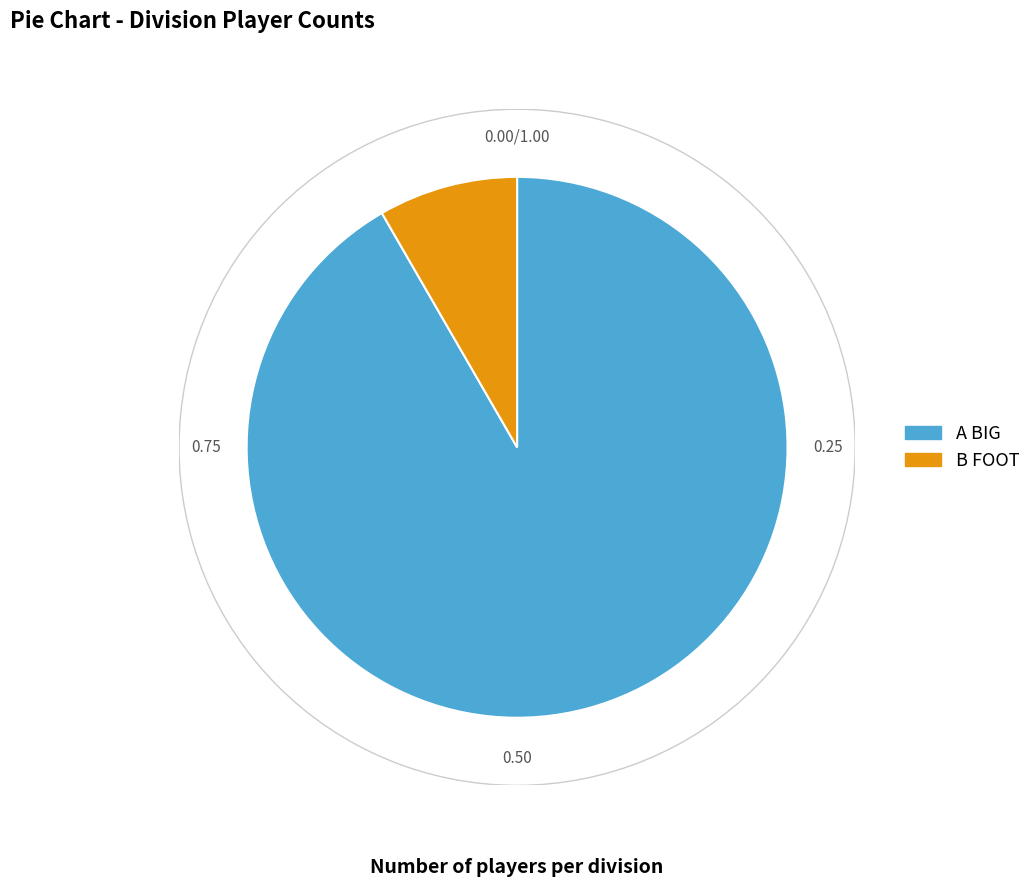

Combined, do A BIG and B FOOT account for over 50%?

Yes